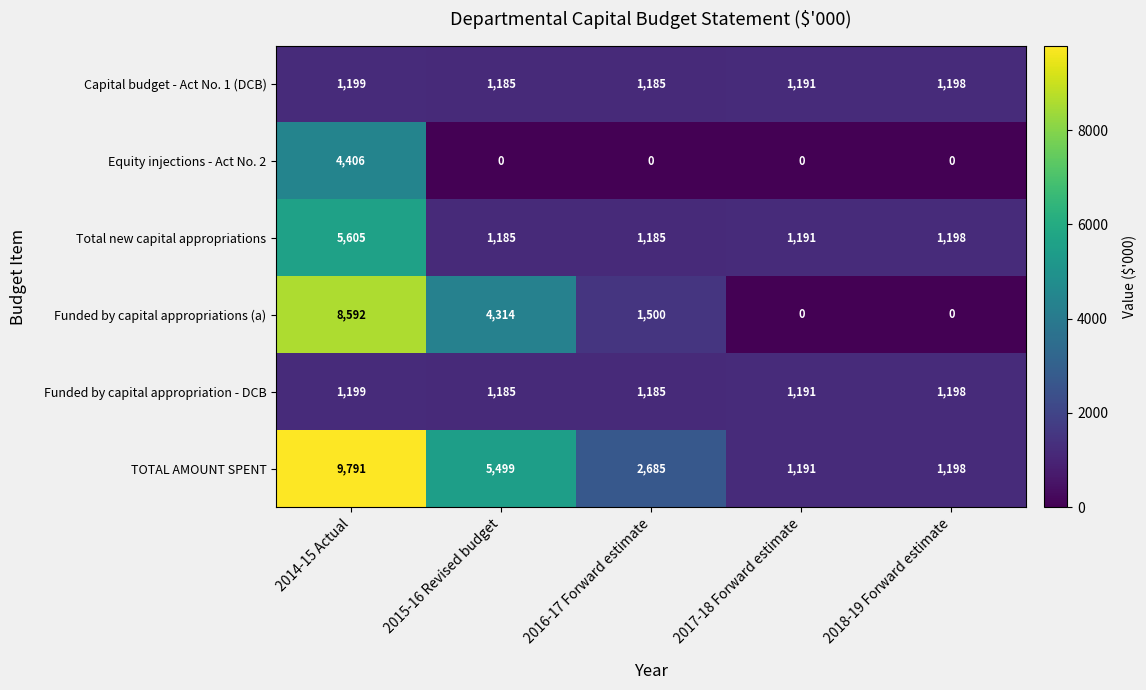

True or false: Equity injections - Act No. 2 has a value of -1358 at 2018-19 Forward estimate.

False